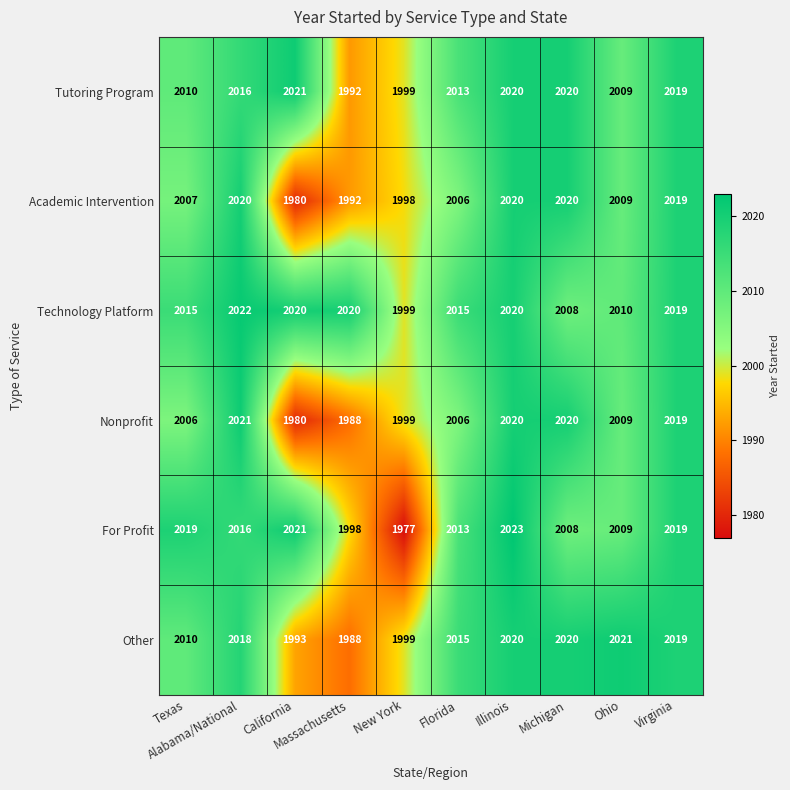

What is the sum of all Technology Platform values?

20148